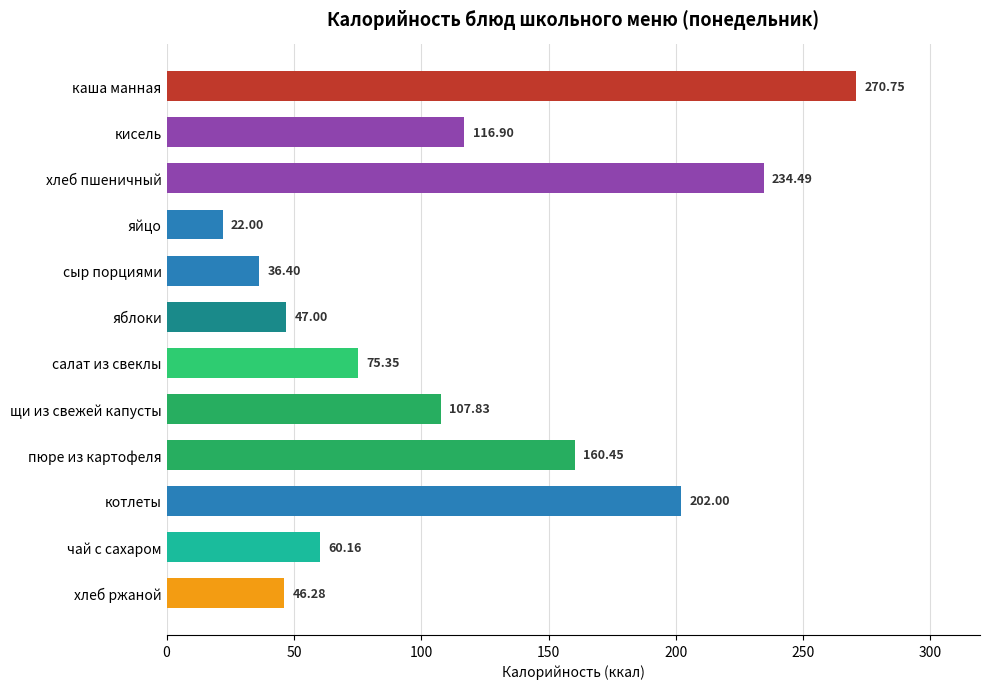

What is the average value?

115.0